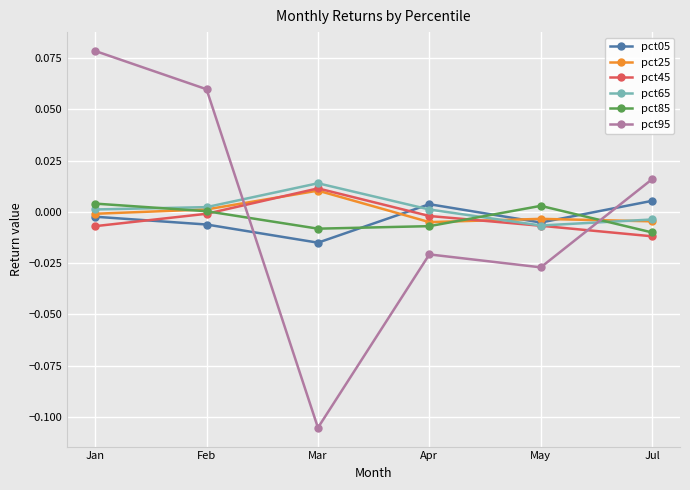

Which series ends up on top after the final intersection of pct95 and pct65?

pct95